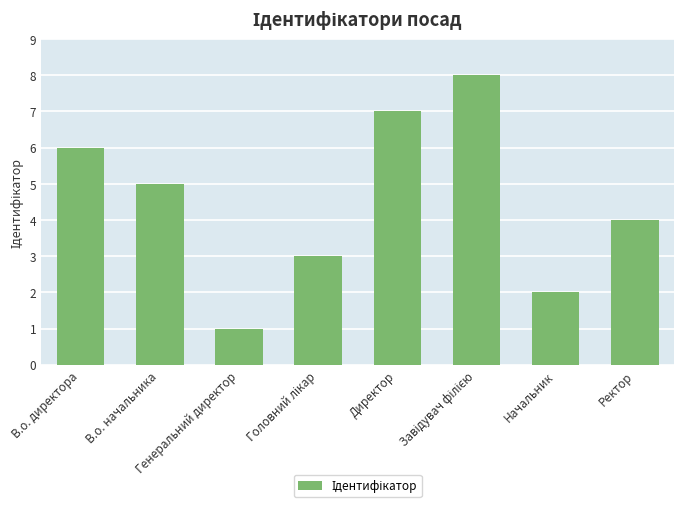

Which category has the lowest value across all series?

Генеральний директор